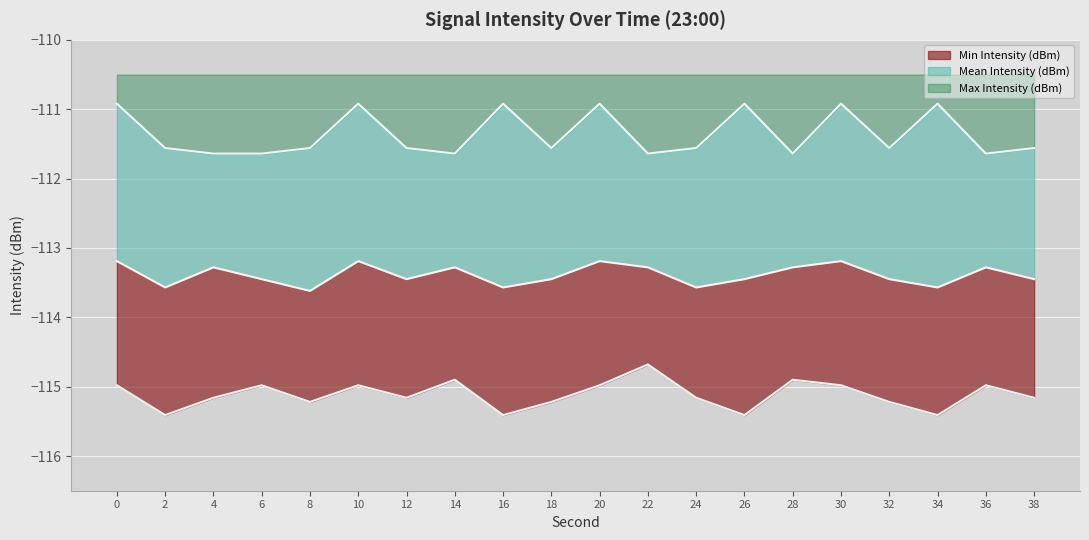

What is the value of the Min Intensity (dBm) point at the 6th from the left?

-115.0